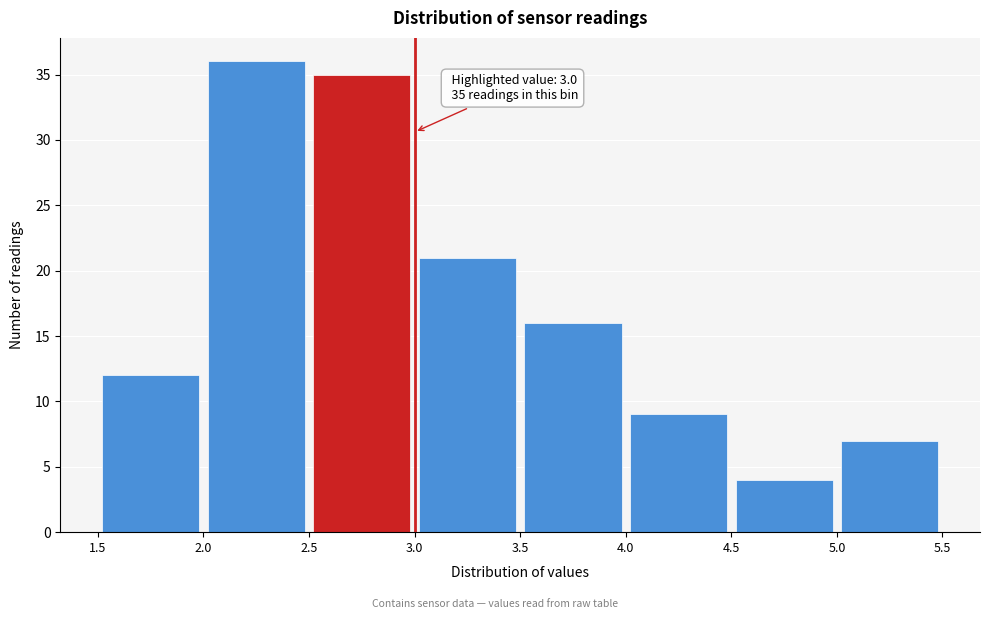

Which range on the x-axis has the tallest bar?

2.0 to 2.5